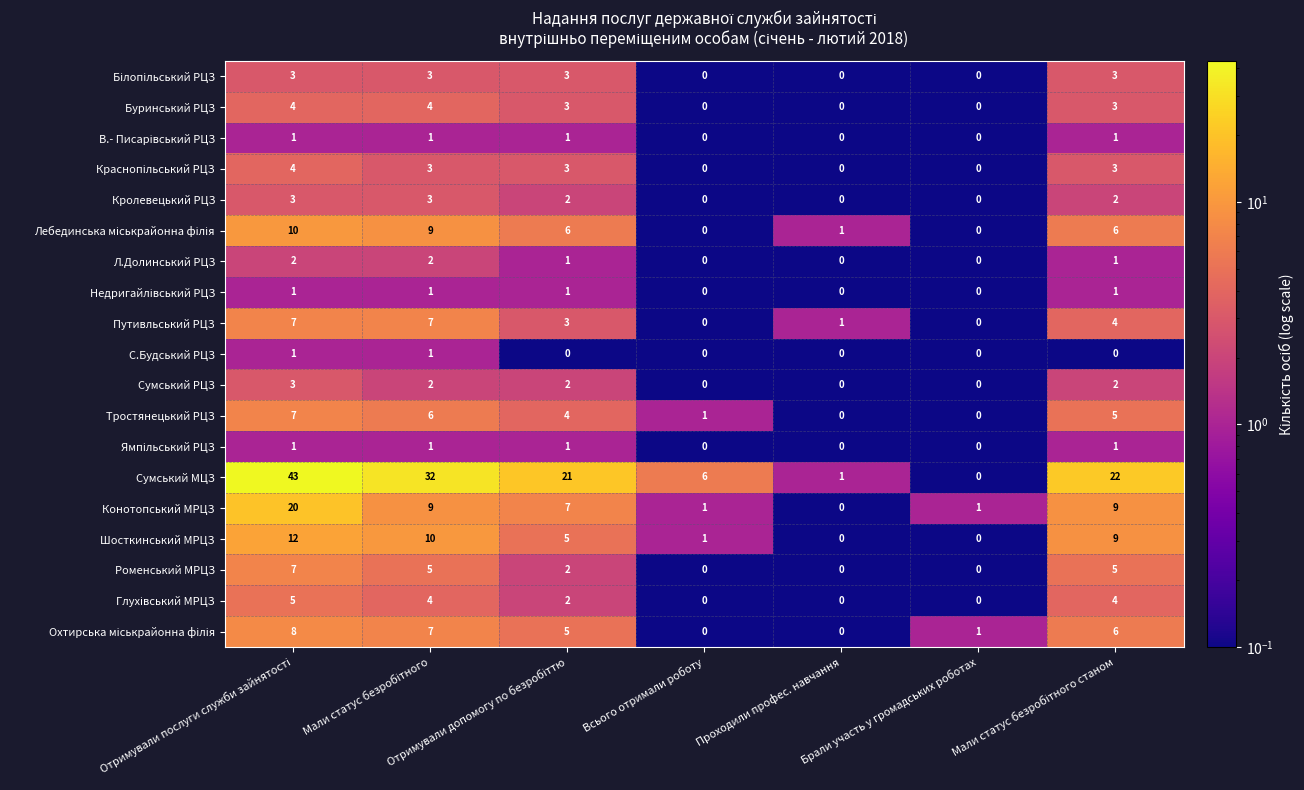

How many values in Тростянецький РЦЗ are above zero?

5